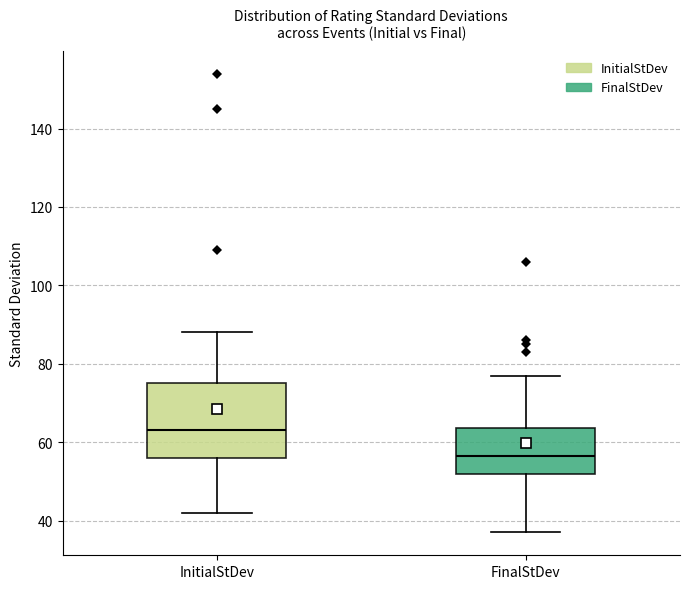

Which box is the tallest, from its lower edge to its upper edge?

InitialStDev